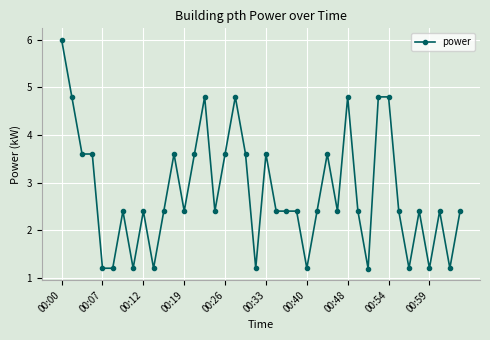

True or false: the data has more than 2 interior local peaks.

True